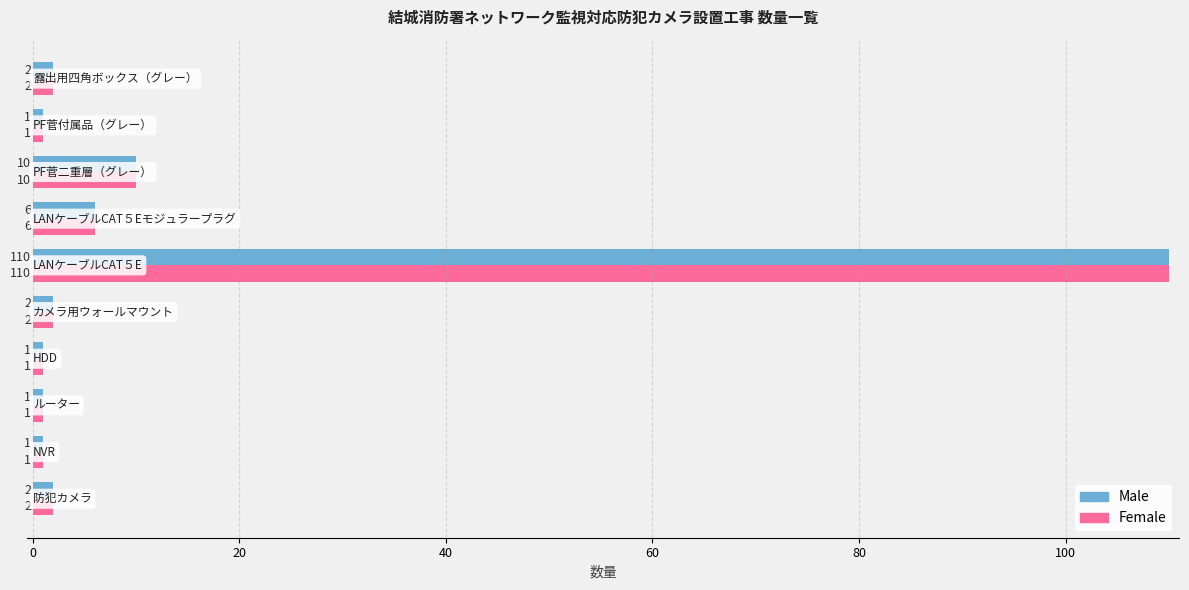

What is the difference between the second highest and second lowest values in the Female series?

9